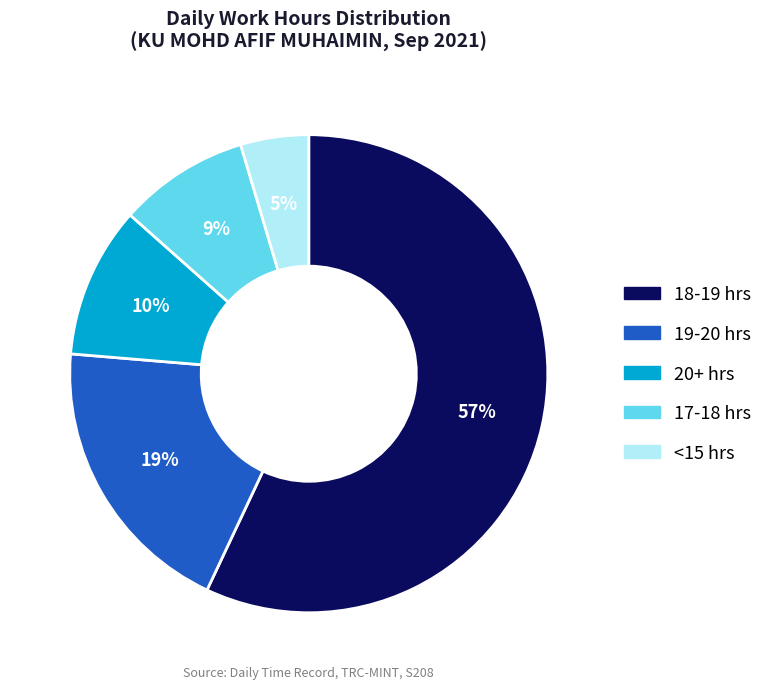

Which category has the smallest portion of the pie?

<15 hrs